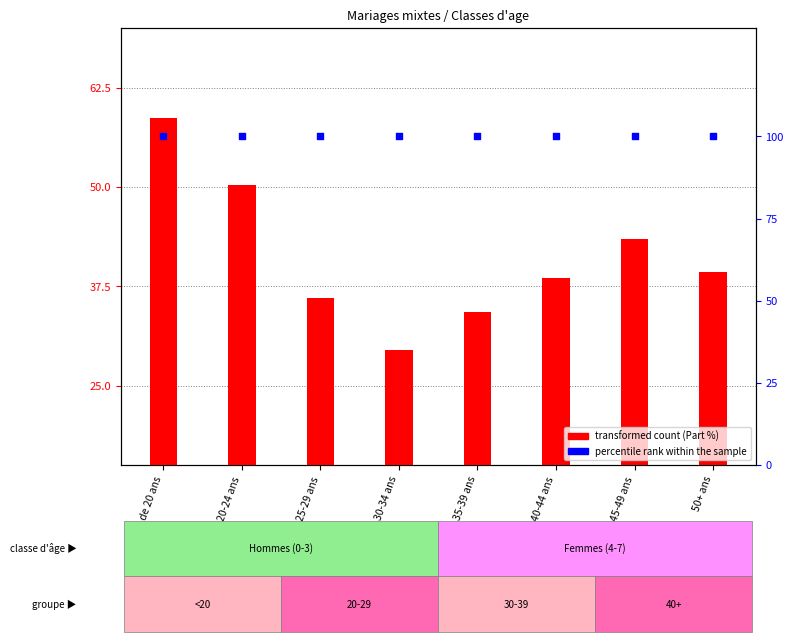

Which series contains the lowest Y value?

transformed count